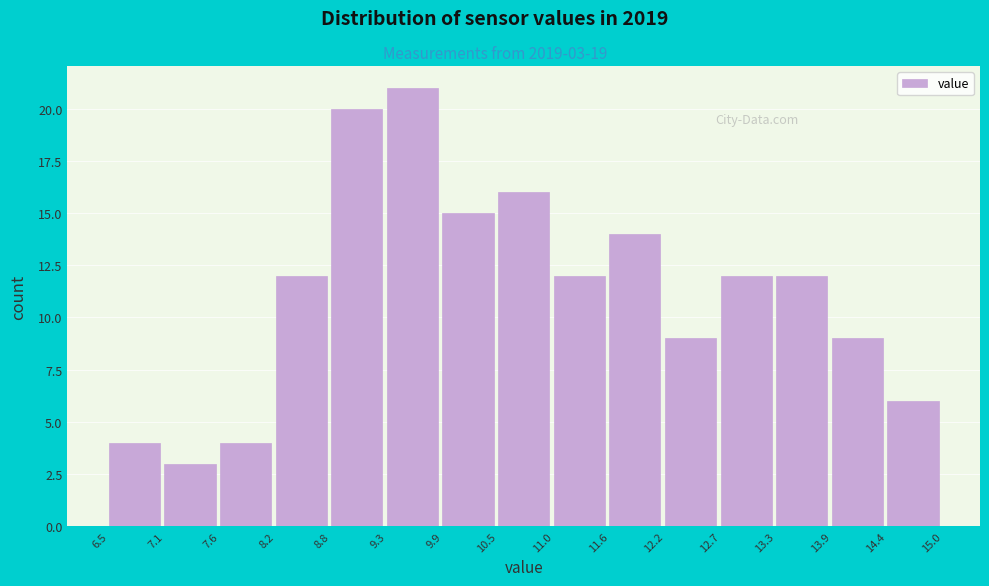

Which range on the x-axis has the tallest bar?

9.3 to 9.9